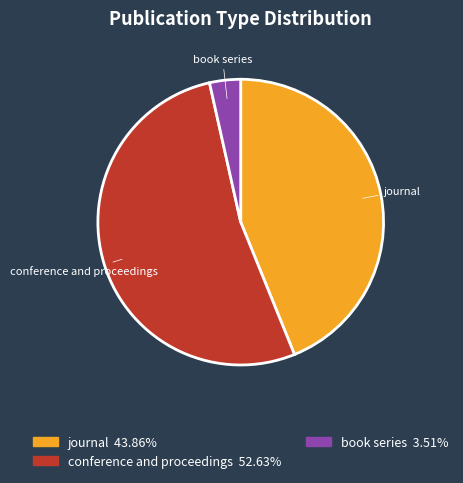

Which category accounts for the majority?

conference and proceedings